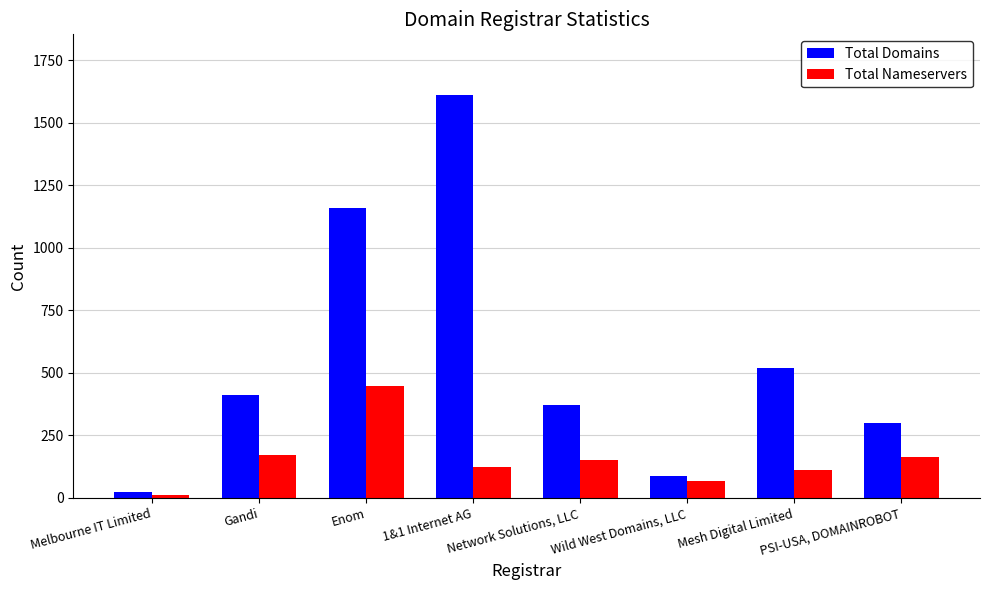

What are all the series names shown in the legend?

Total Domains, Total Nameservers